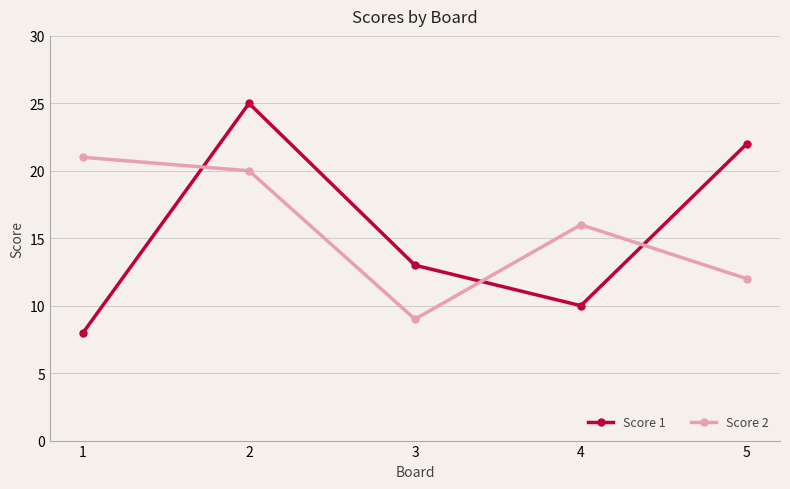

Reading left to right, extract all data points from this chart.

Score 1: 8	25	13	10	22
Score 2: 21	20	9	16	12